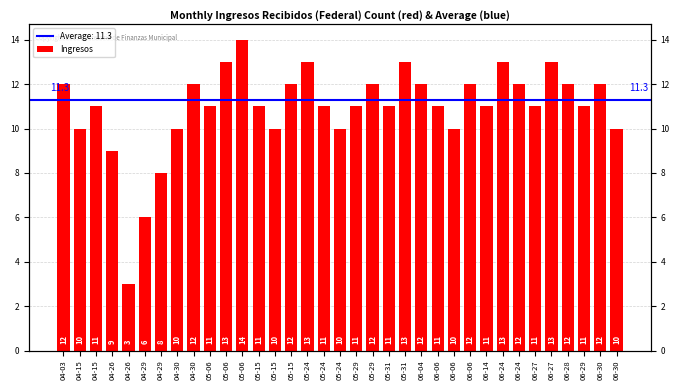

Reading right to left, list all the values displayed in this chart.

10	12	11	12	13	11	12	13	11	12	10	11	12	13	11	12	11	10	11	13	12	10	11	14	13	11	12	10	8	6	3	9	11	10	12